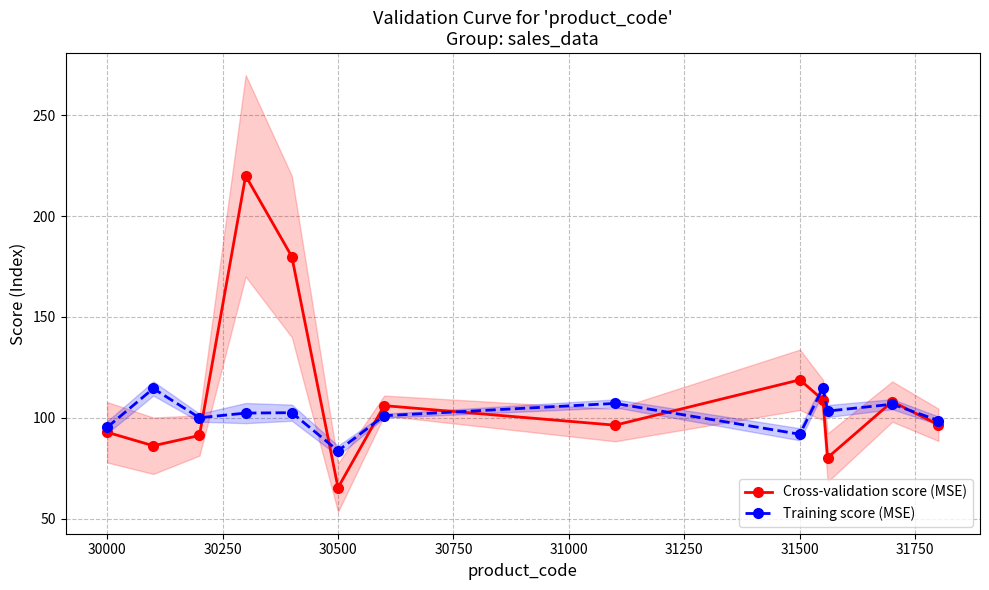

At which label is Cross-validation score (MSE) closest to 142?

31500